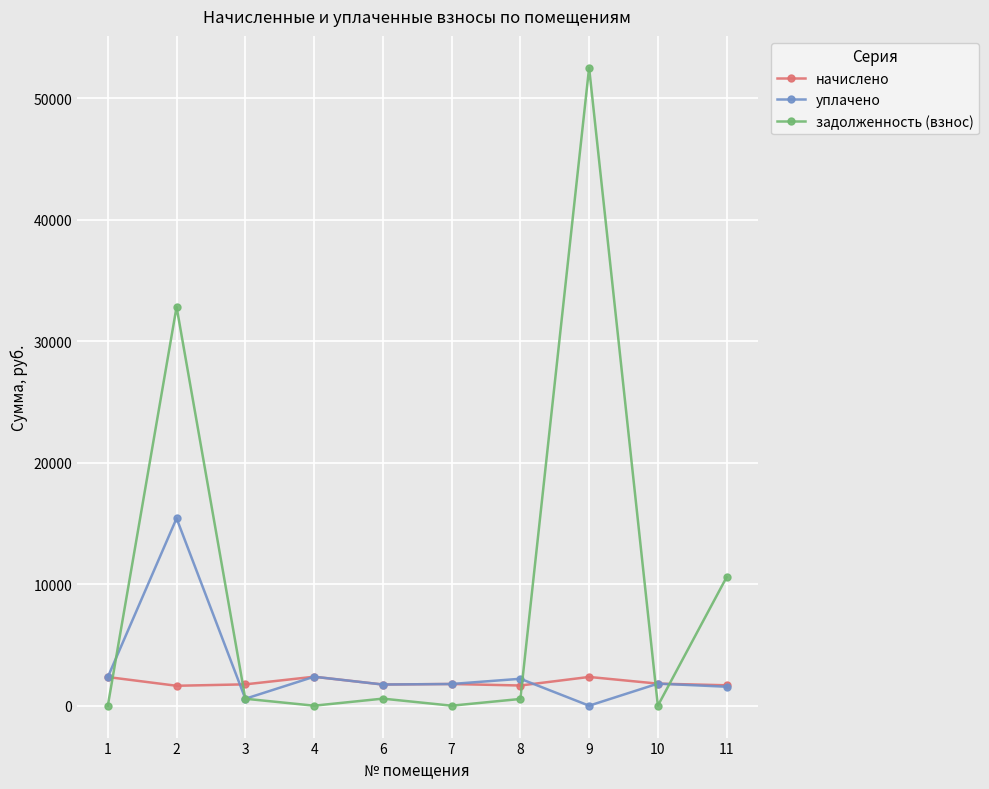

Which category has the lowest value in the уплачено series?

9